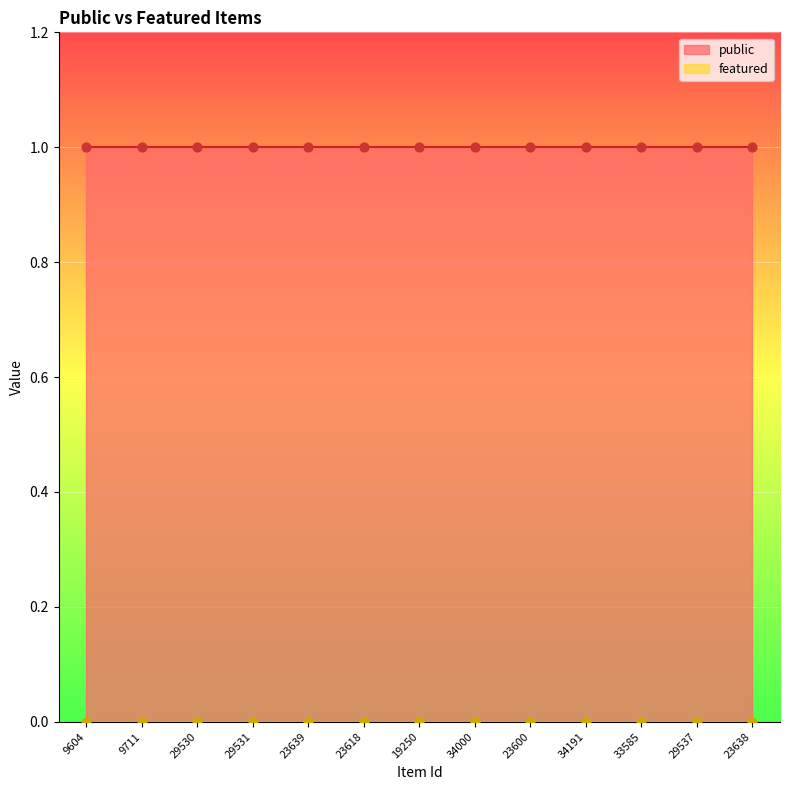

Which series has the widest spread of Y values?

public